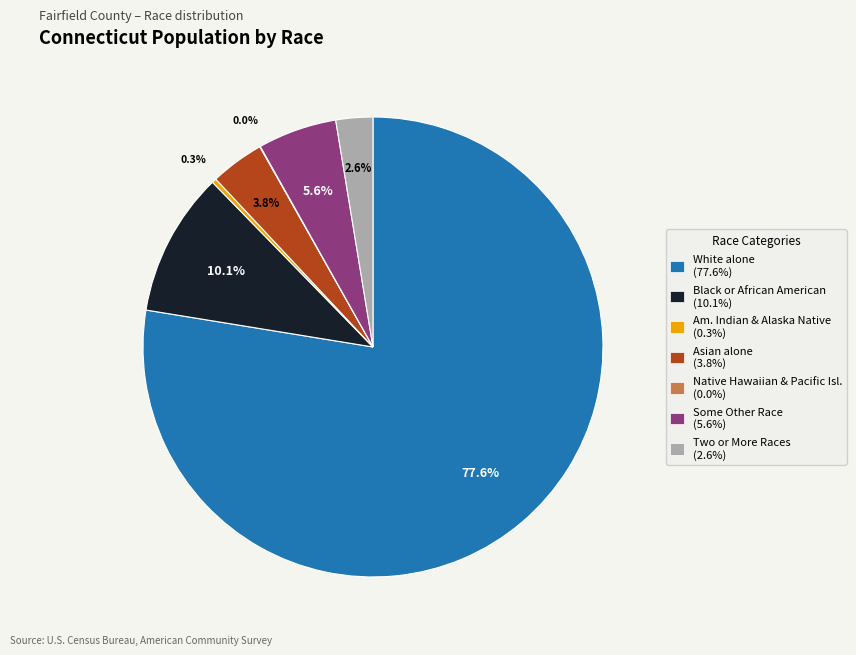

Is there any slice that represents more than half of the pie?

Yes